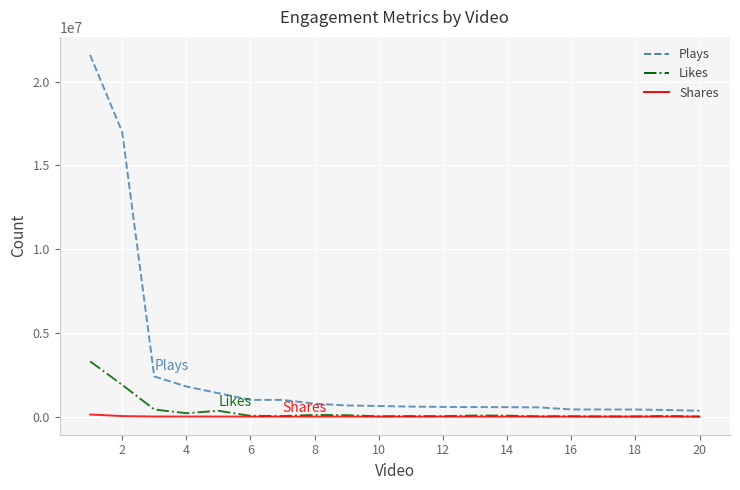

Which series has the largest total across all categories?

Plays